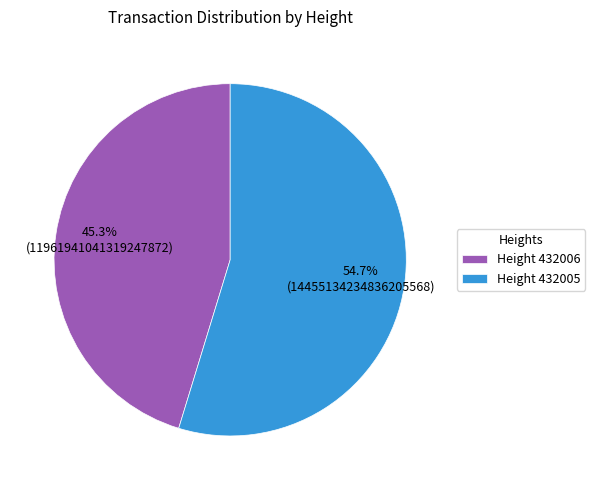

Rank the categories by value from lowest to highest.

Height 432006, Height 432005